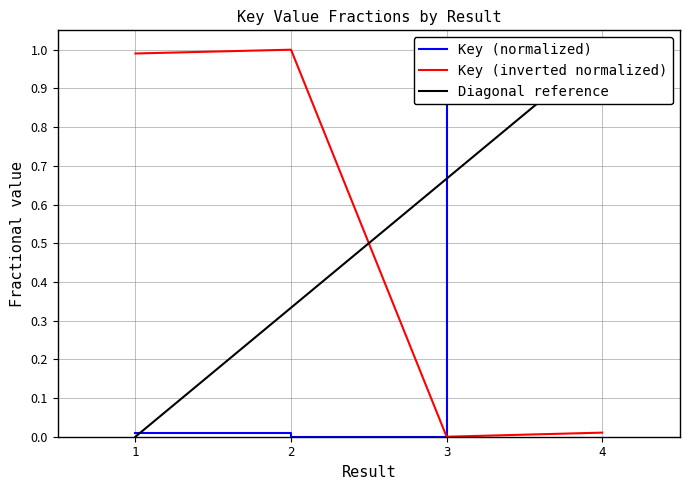

Where is the data nearest to the value 0?

2